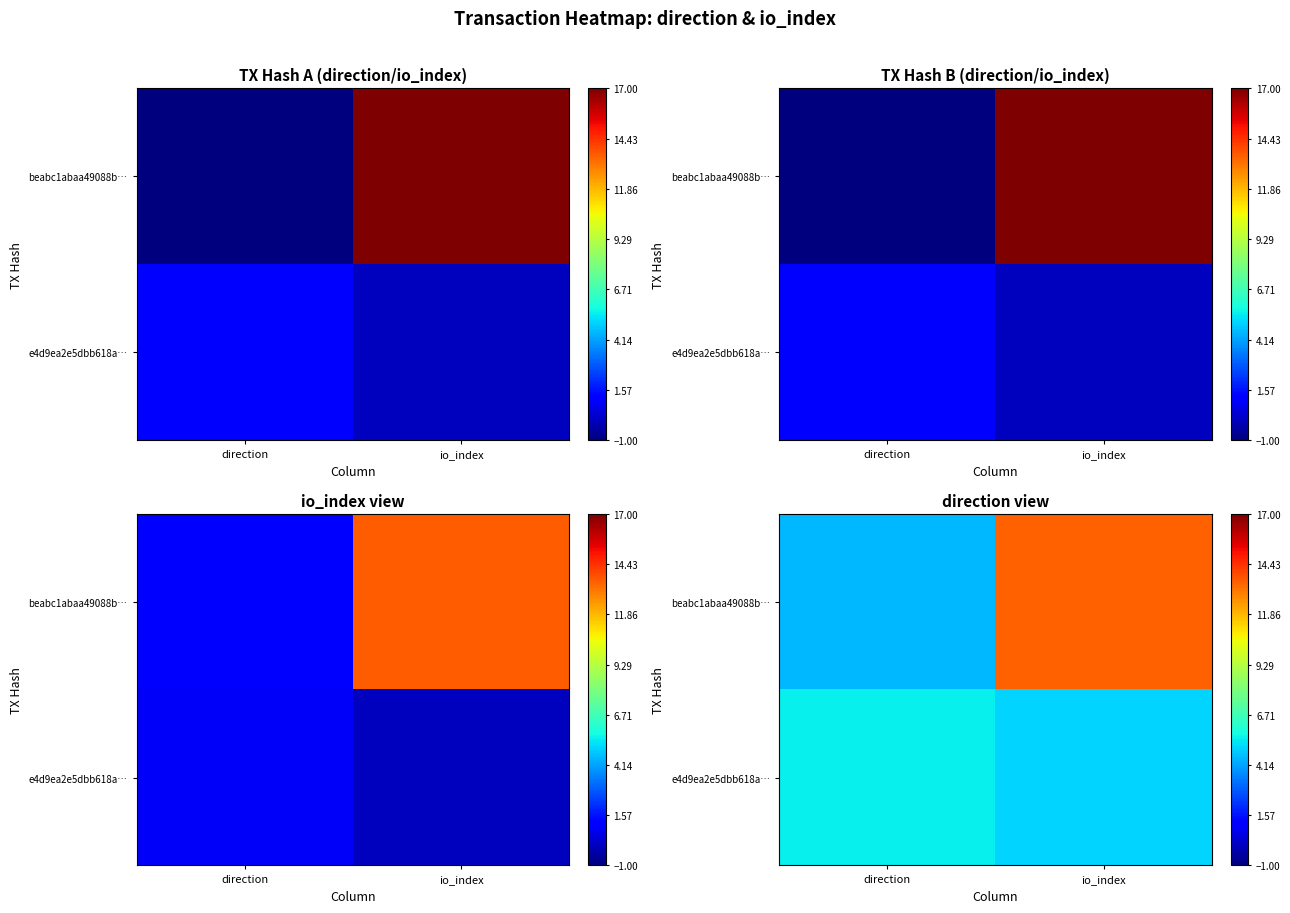

Is the value of beabc1abaa49088b… at io_index greater than the value of e4d9ea2e5dbb618a… at io_index?

Yes